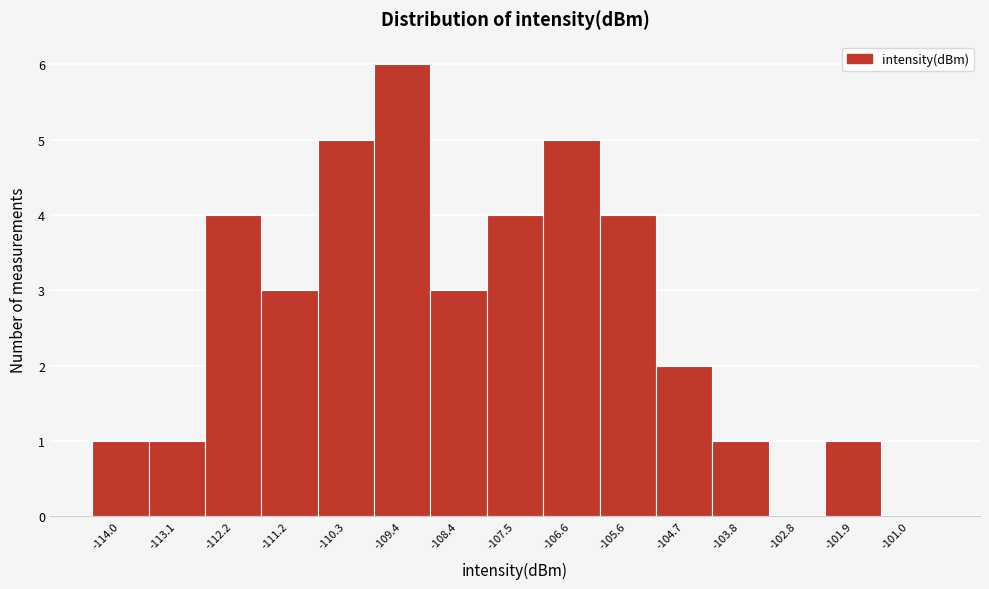

Over which range of the x-axis is the bar tallest?

-109.8 to -108.9